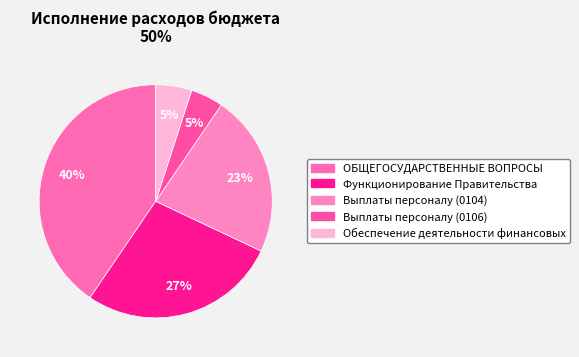

What is the total percentage of Выплаты персоналу (0104) and Обеспечение деятельности финансовых?

27.5%